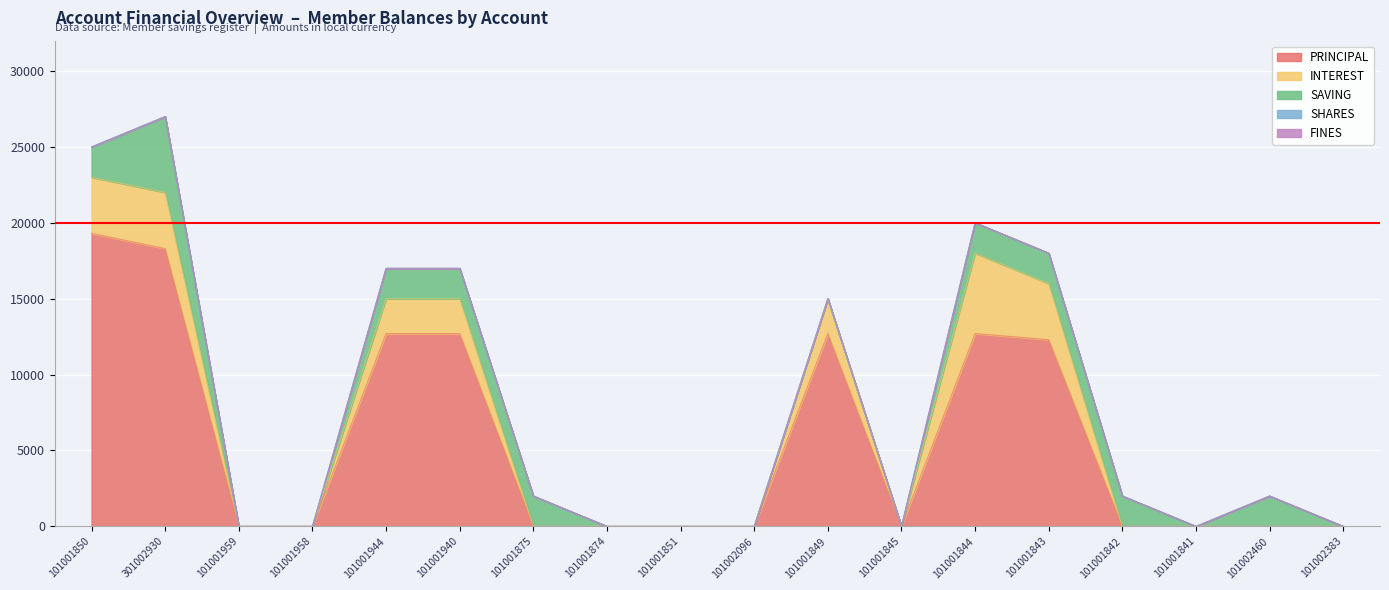

Reading left to right, extract all data points from this chart.

PRINCIPAL: 19300	18300	0	0	12700	12700	0	0	0	0	12700	0	12700	12300	0	0	0	0
INTEREST: 3700	3700	0	0	2300	2300	0	0	0	0	2300	0	5300	3700	0	0	0	0
SAVING: 2000	5000	0	0	2000	2000	2000	0	0	0	0	0	2000	2000	2000	0	2000	0
SHARES: 0	0	0	0	0	0	0	0	0	0	0	0	0	0	0	0	0	0
FINES: 0	0	0	0	0	0	0	0	0	0	0	0	0	0	0	0	0	0